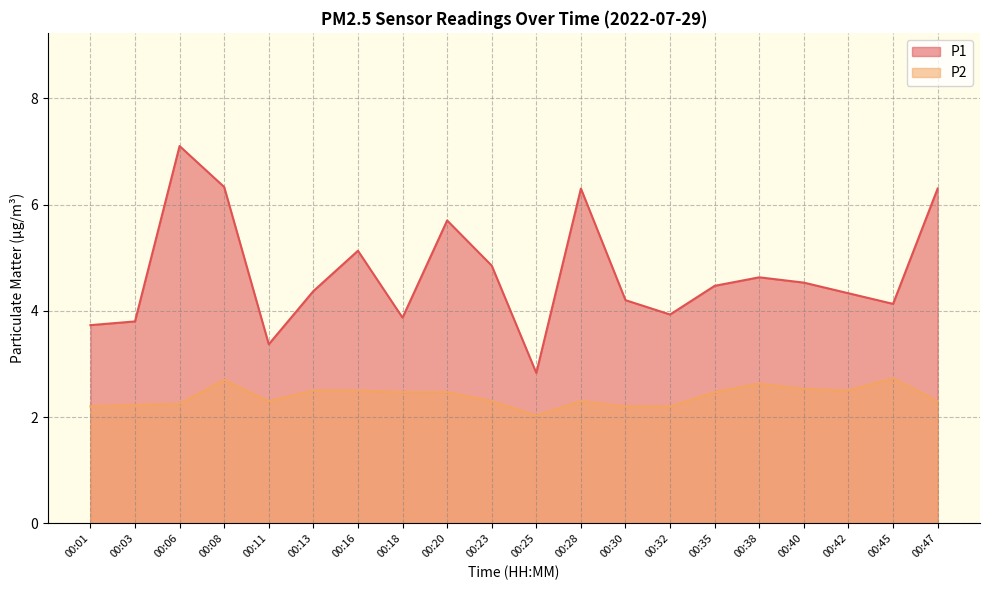

Which series changed the most between 00:01 and 00:08?

P1